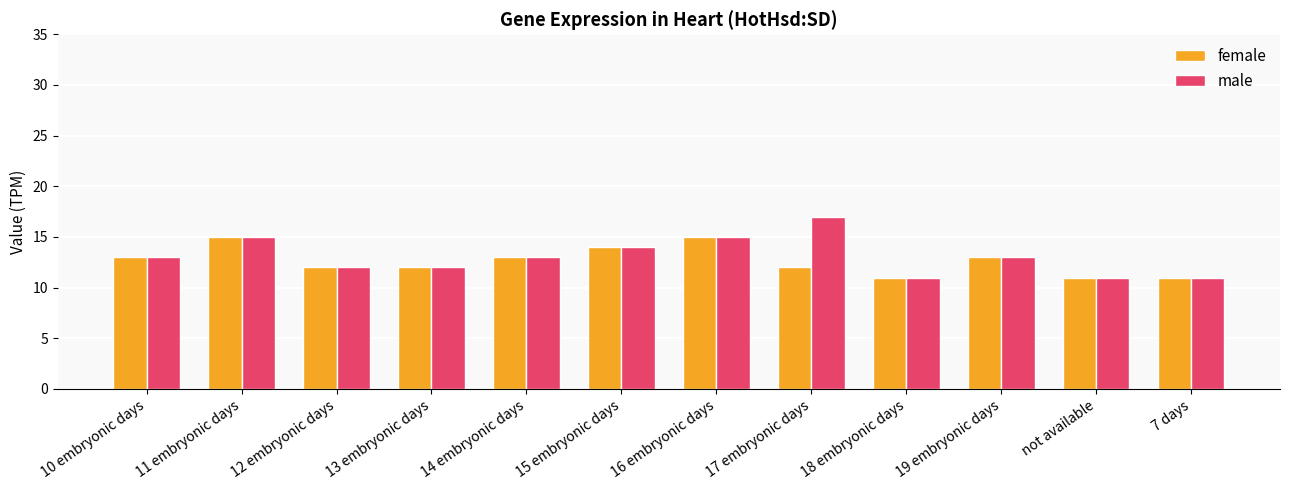

Reading left to right, transcribe all the data shown in this chart.

female: 13	15	12	12	13	14	15	12	11	13	11	11
male: 13	15	12	12	13	14	15	17	11	13	11	11